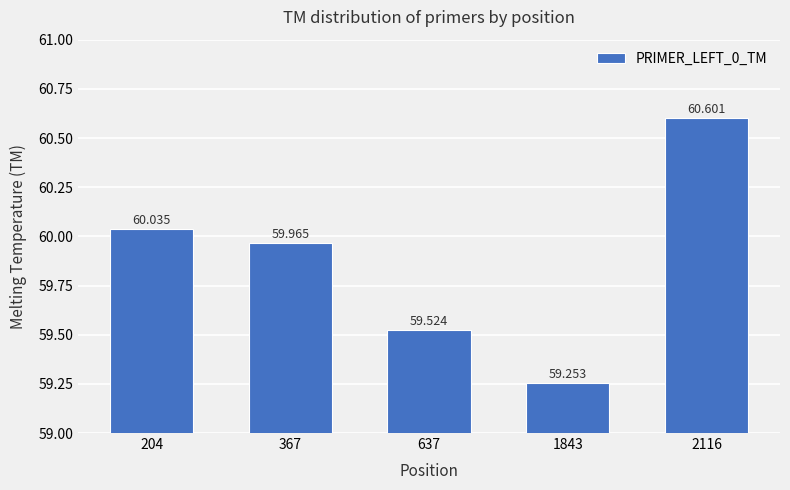

Are the bars horizontal?

No